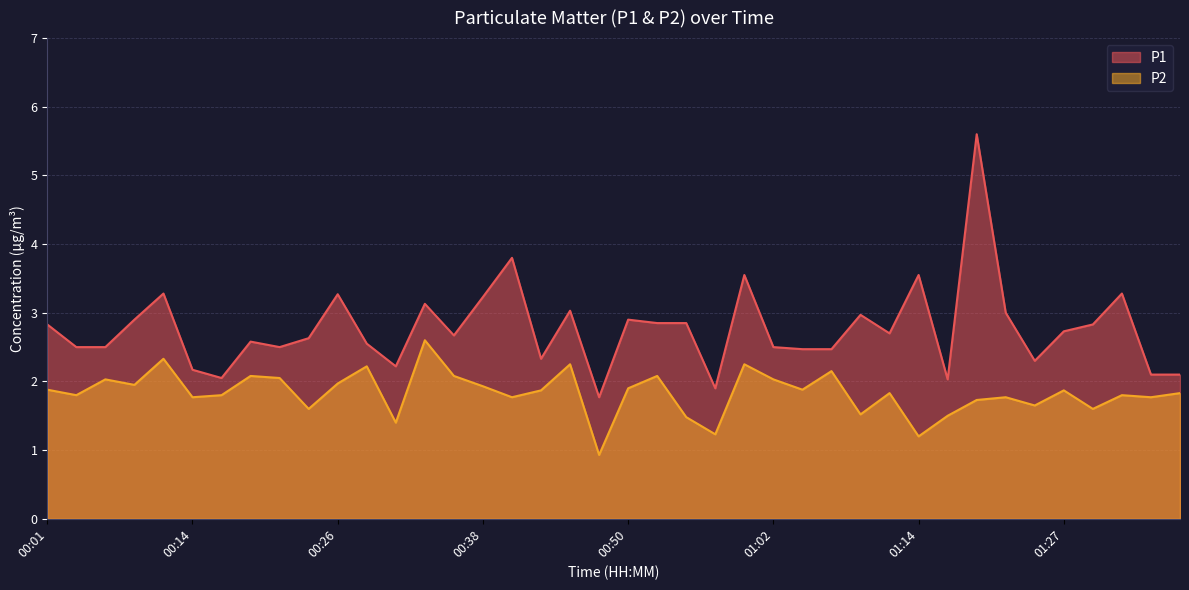

Which has a higher value, 01:27 or 01:34?

01:27